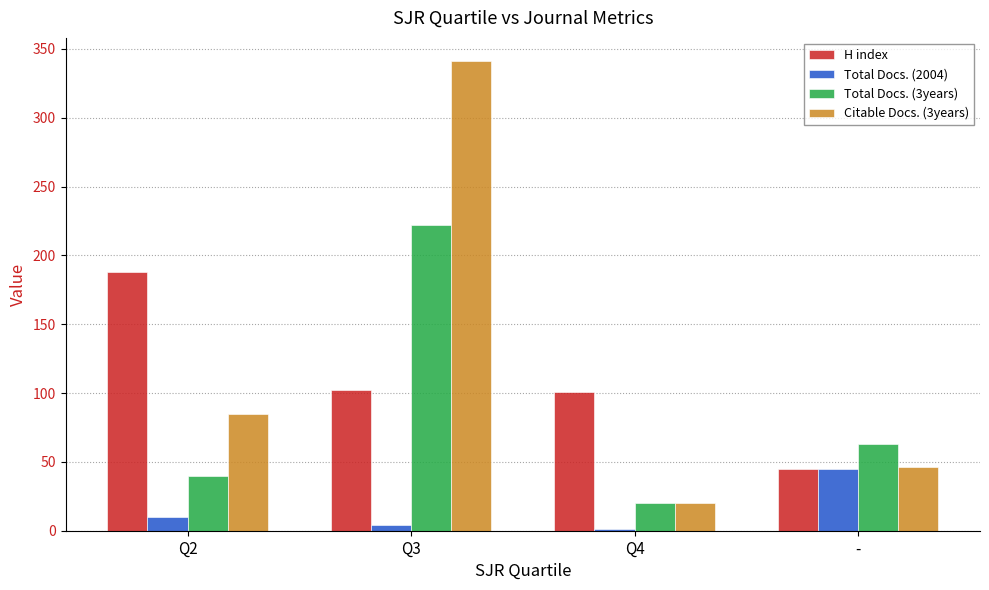

At which label does Total Docs. (2004) reach its peak?

-